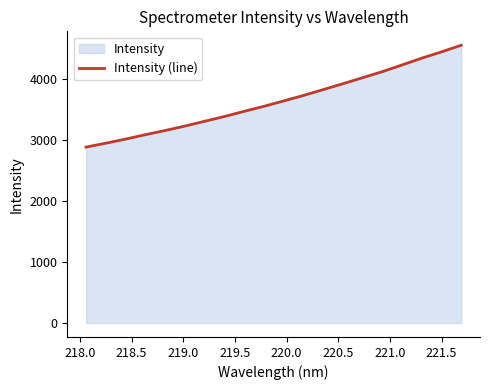

What is the average value?

3636.3